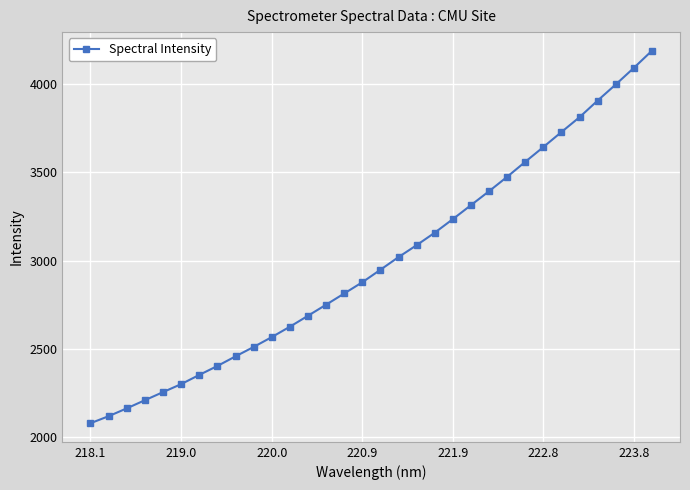

How many lines are shown in the chart?

1